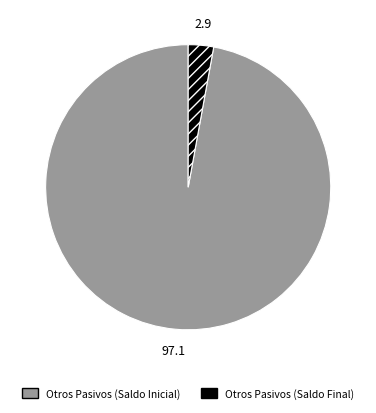

How many segments does this pie chart have?

2